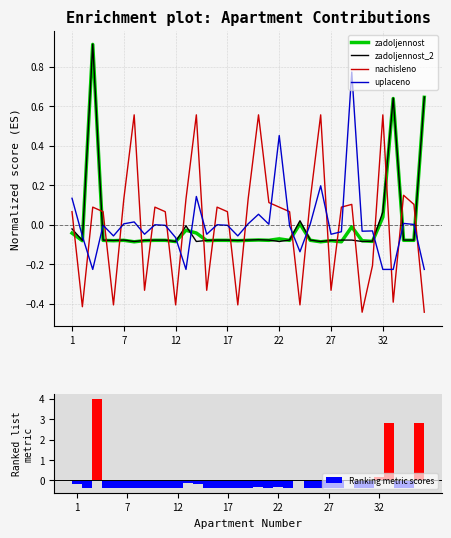

Is it true that zadoljennost (col_1) equals 0.0 at 22?

True